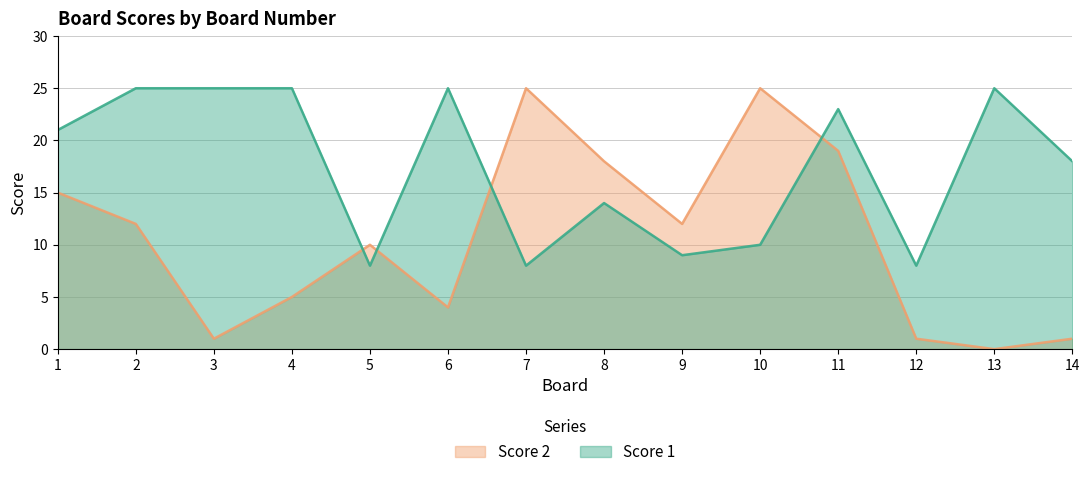

How many data points in Score 1 are above 21?

6